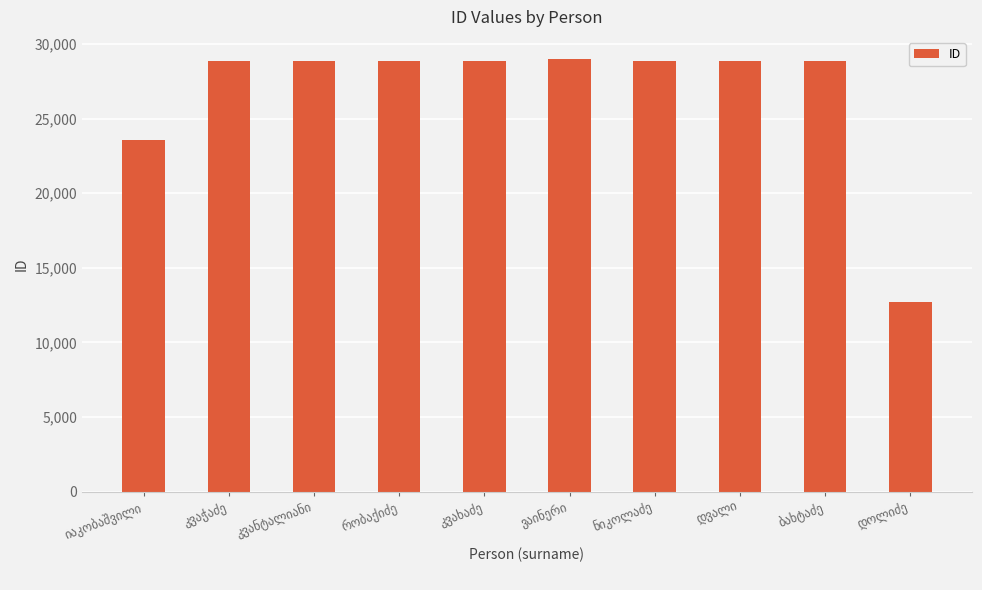

What is the value of the 10th bar from the left?

12722